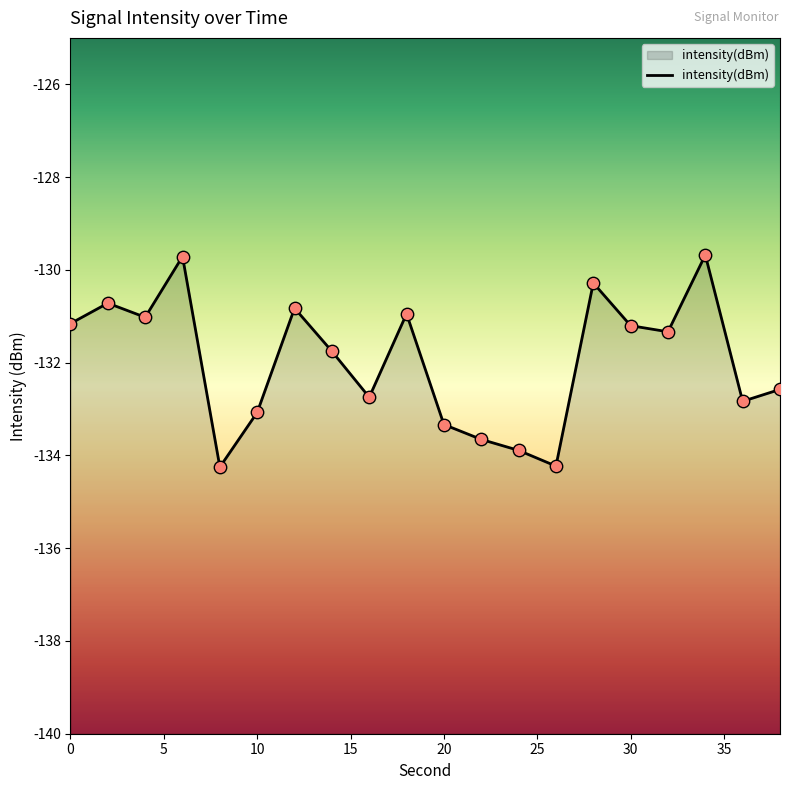

What is the change in value from 28 to 36?

-2.6